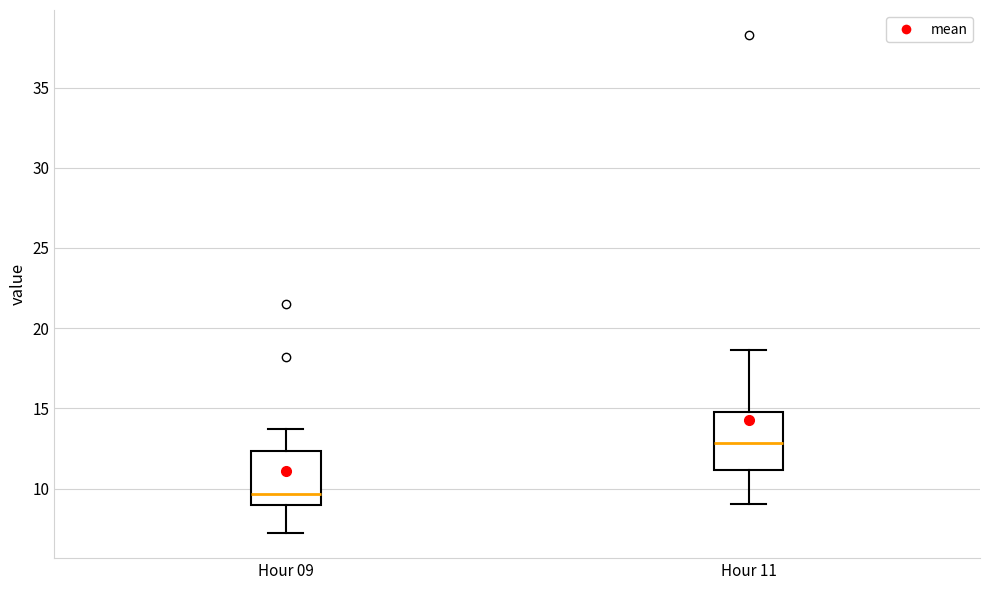

Where is the lower edge of the box for Hour 11 on the y-axis? The values are not printed on the chart, so give them approximately, as read against the axis.

11.0